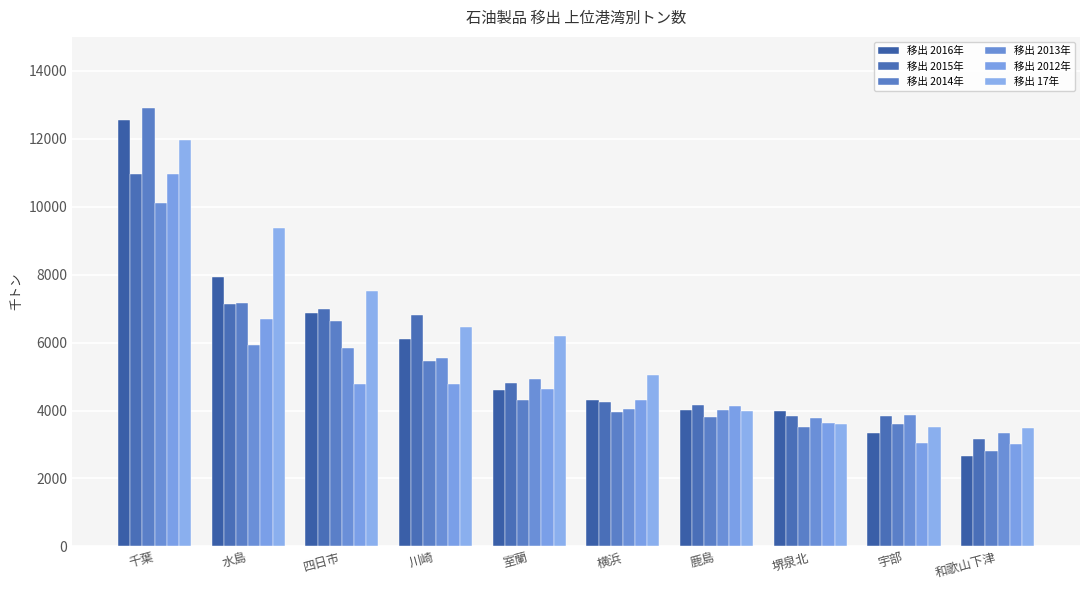

At which category is the sum across all series the highest?

千葉